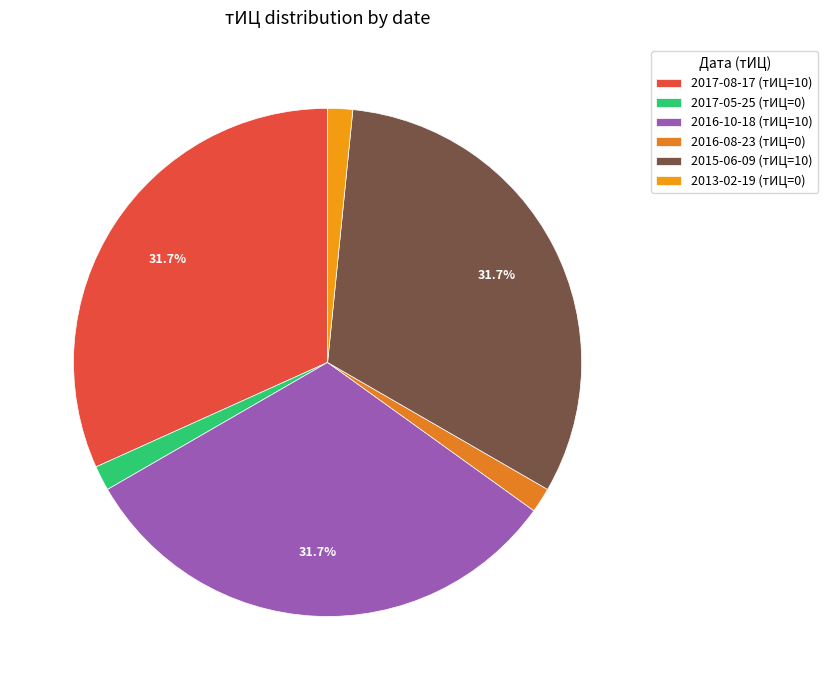

To the nearest percent, what portion does 2016-10-18 represent?

32%